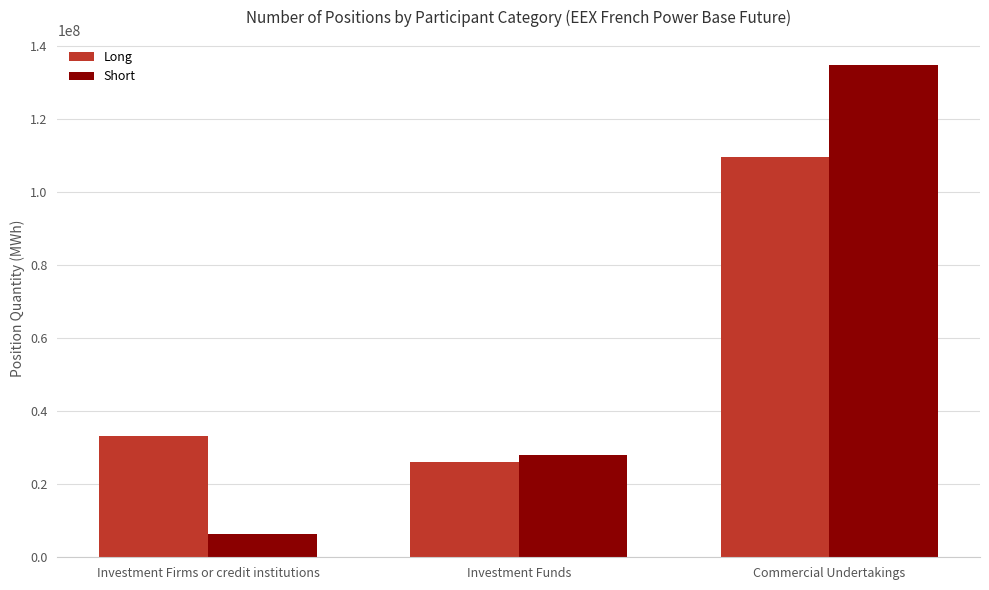

True or false: Long has a value of 109747618 at Commercial Undertakings.

True